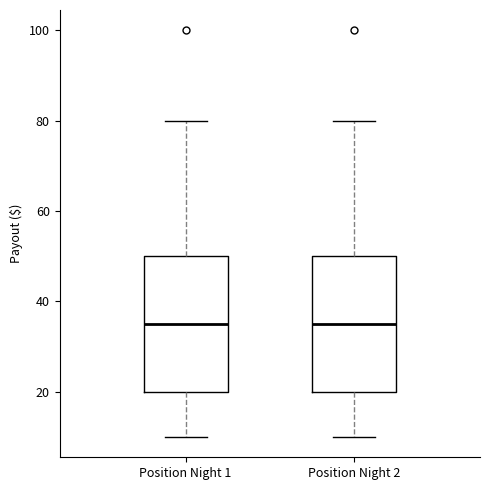

Reading left to right, read every box against the y-axis: the position of its median line, the range the box covers, and the ends of its whiskers. The values are not printed on the chart, so give them approximately, as read against the axis.

Position Night 1: median 36, box 20 to 50, whiskers 10 to 80
Position Night 2: median 36, box 20 to 50, whiskers 10 to 80